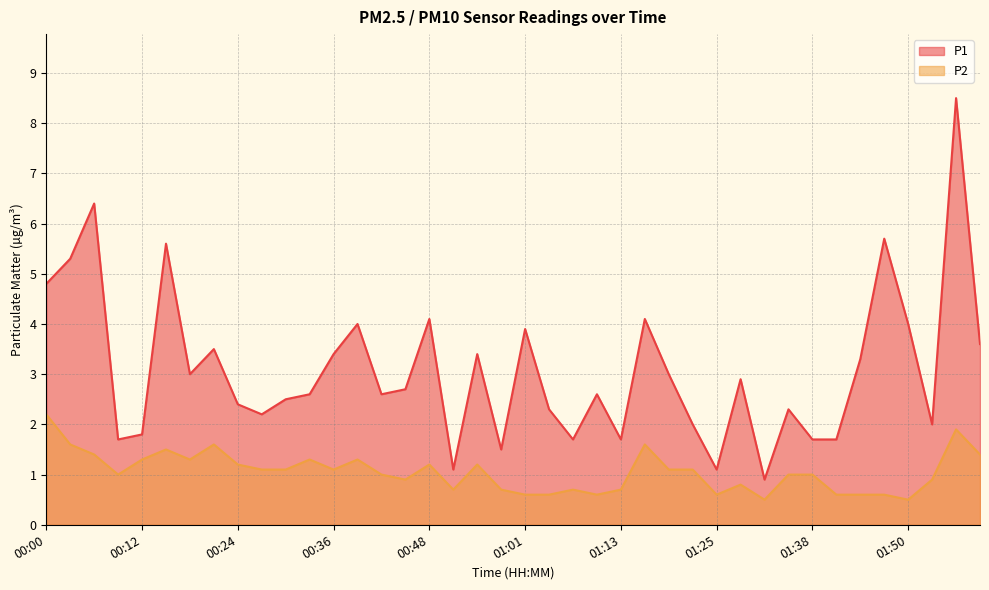

Which category has the highest value in the P1 series?

01:55